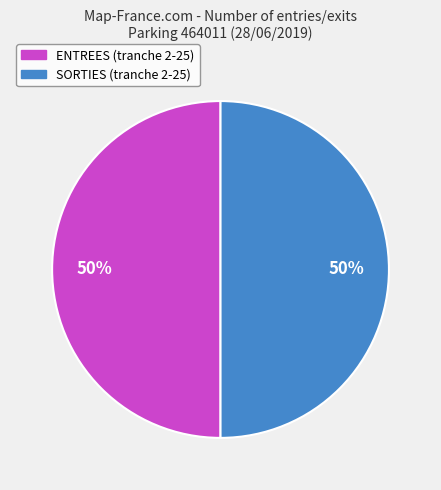

To the nearest percent, what is the average slice percentage?

50%